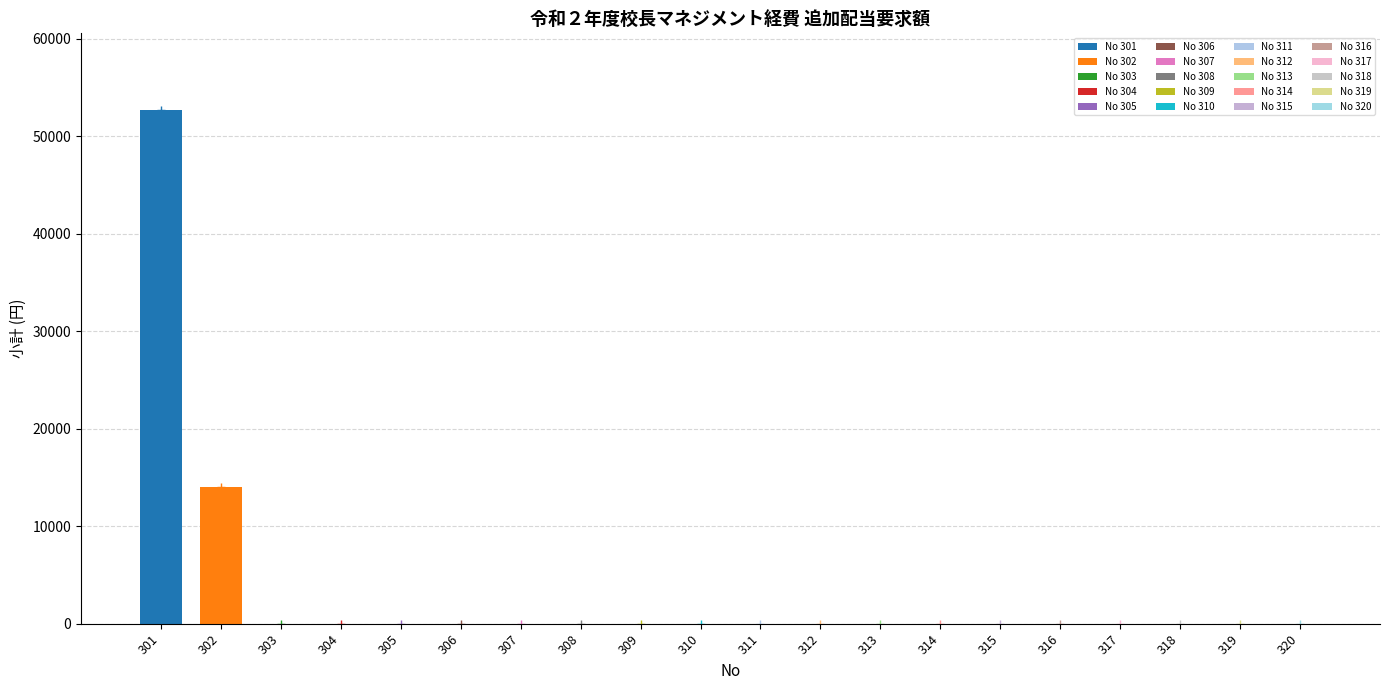

Are the bars grouped side by side (vs. stacked)?

No